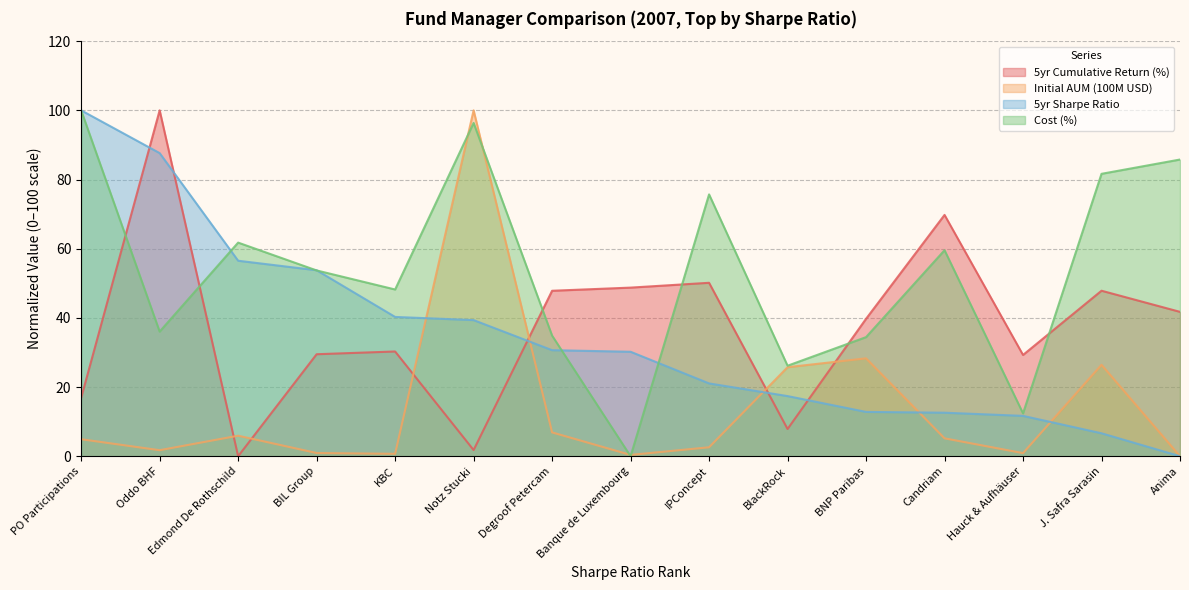

Rank the series by their maximum value, from highest to lowest.

5yr Cumulative Return (%), Initial AUM (100M USD), 5yr Sharpe Ratio, Cost (%)